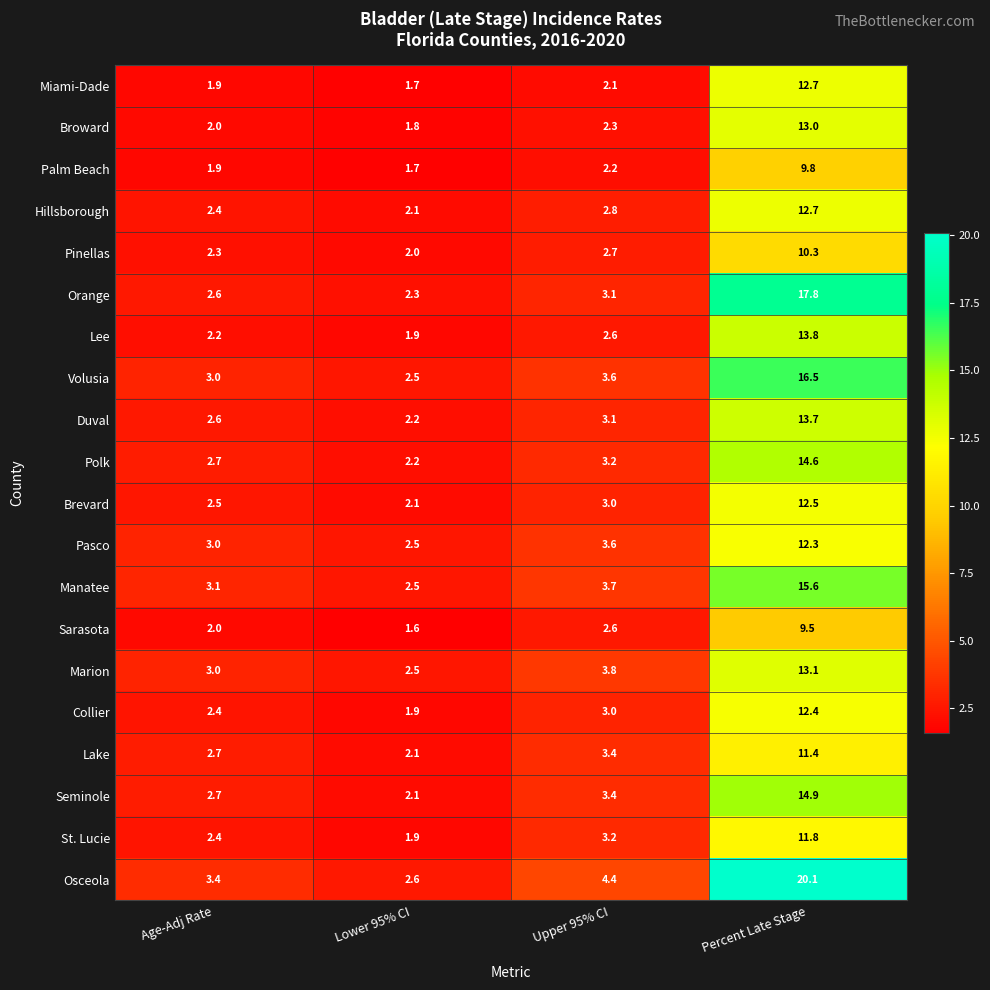

The Pinellas series shows 3.1 at Percent Late Stage. True or false?

False